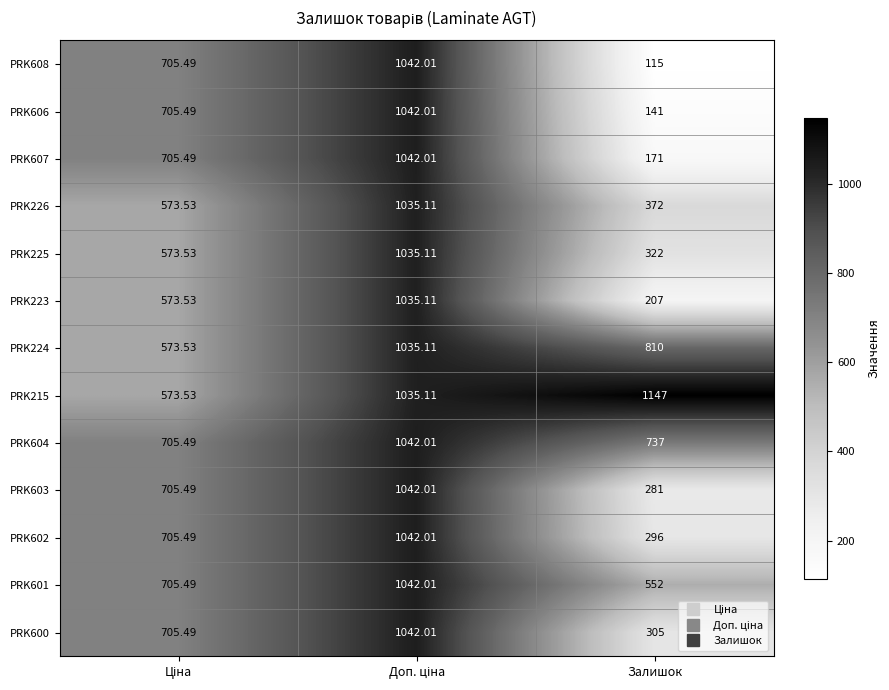

Which category has the lowest value across all series?

Залишок